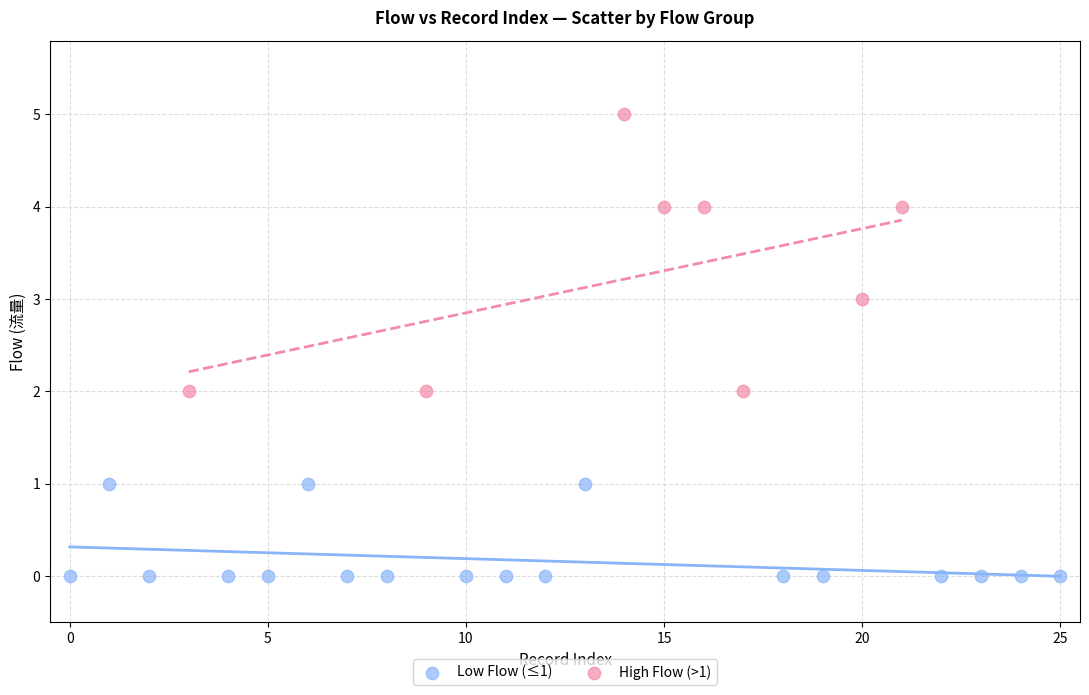

Which series has the largest Y range (max minus min)?

High Flow (>1)